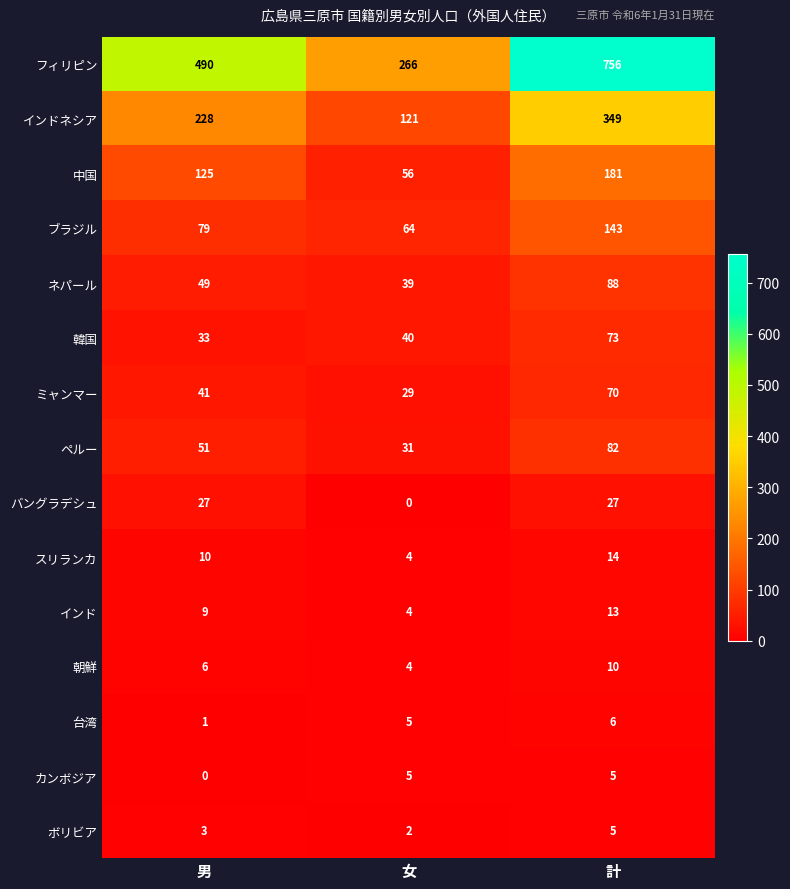

At how many categories does at least one series exceed 339?

2